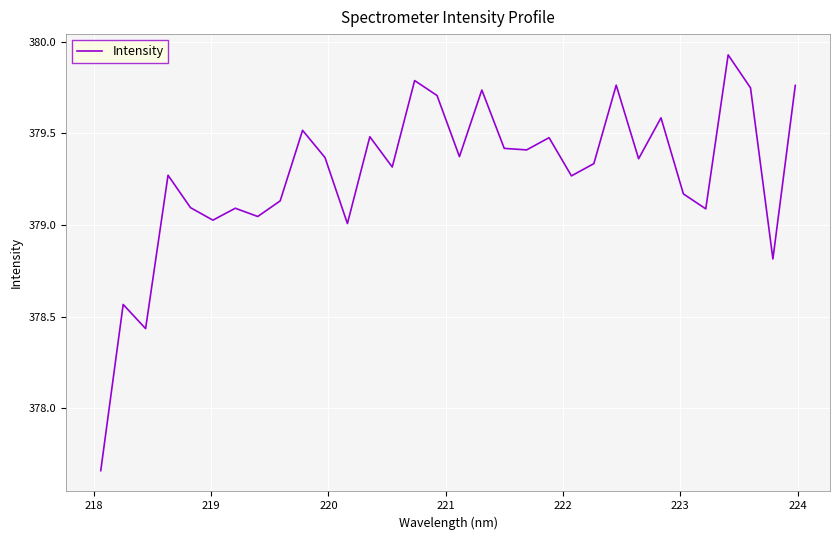

What is the difference between the maximum and minimum values?

2.3